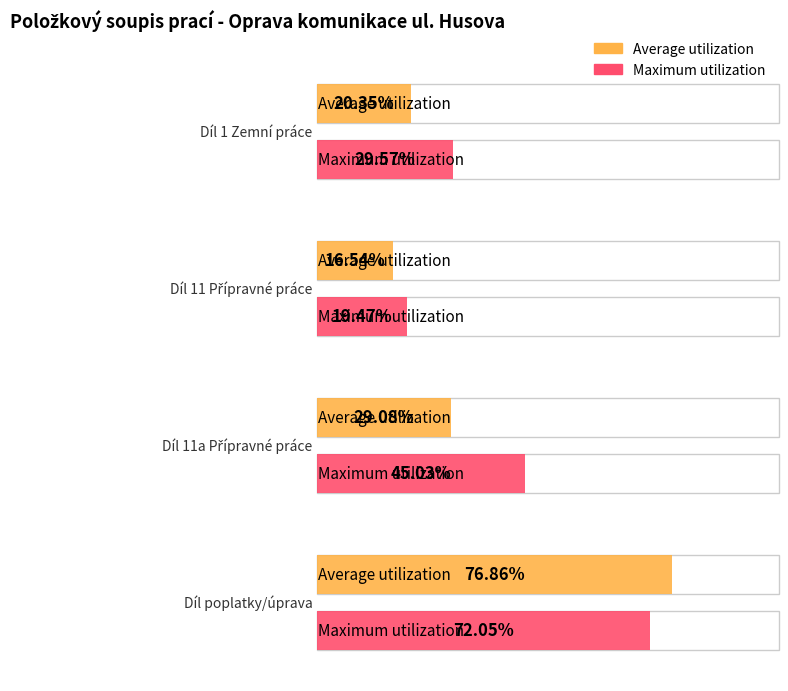

Which has a higher value, Díl 1 Zemní práce or Díl poplatky/úprava?

Díl poplatky/úprava